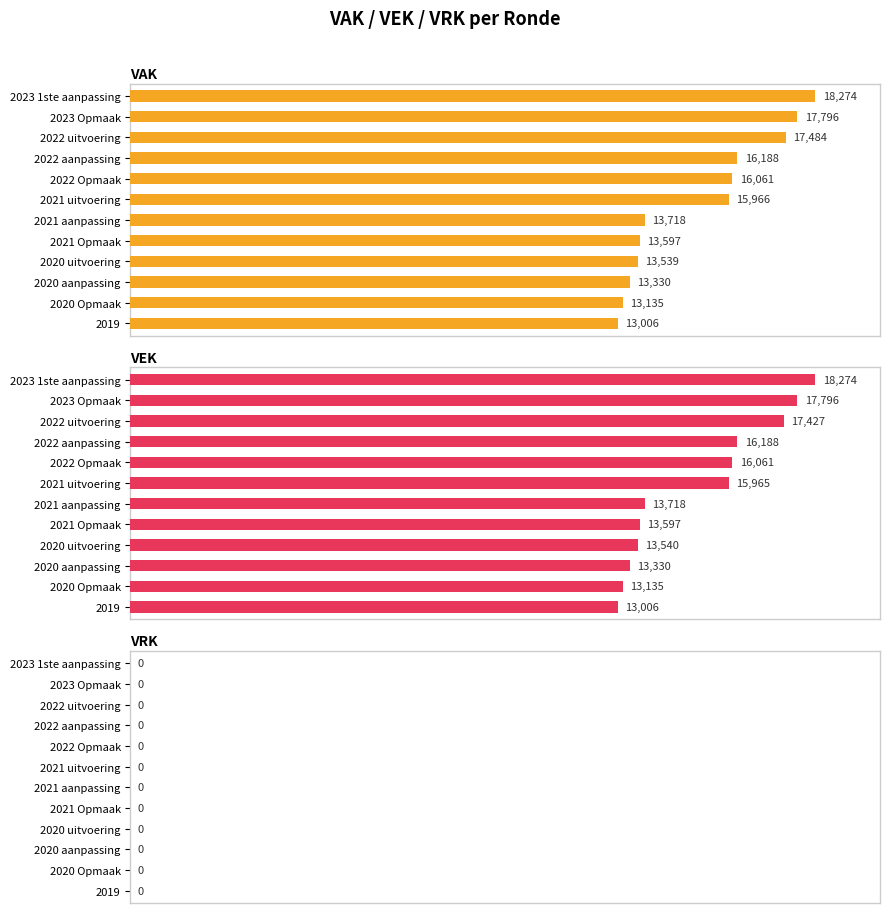

How many bars are there in total?

36